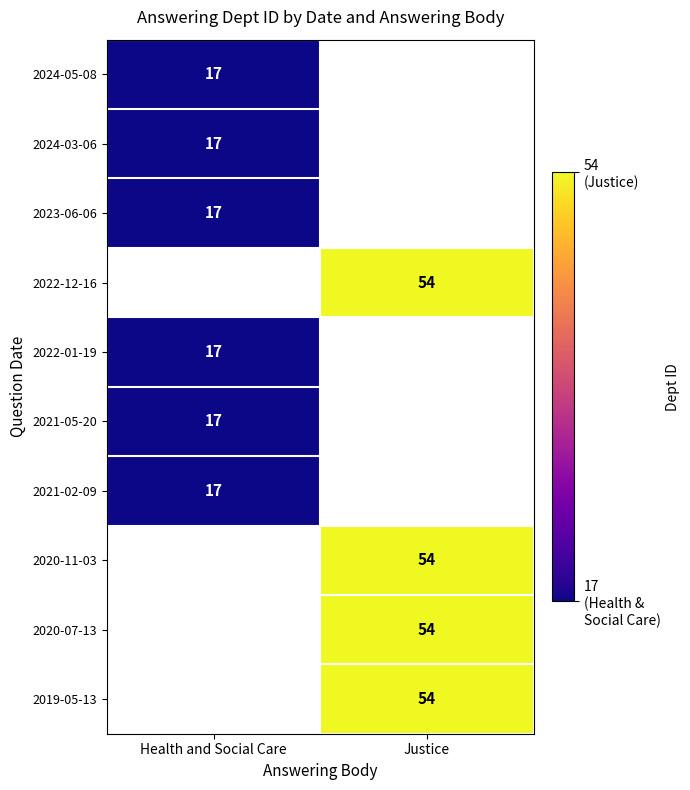

The 2024-05-08 series shows 29 at Health and Social Care. True or false?

False